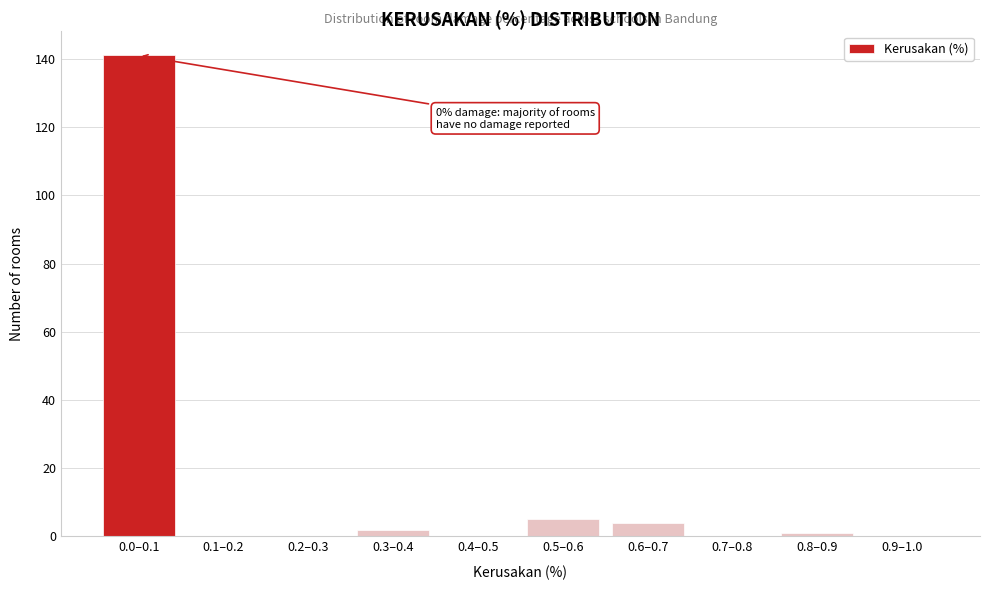

Reading right to left, extract all data points from this chart.

0.9–1.0=0	0.8–0.9=1	0.7–0.8=0	0.6–0.7=4	0.5–0.6=5	0.4–0.5=0	0.3–0.4=2	0.2–0.3=0	0.1–0.2=0	0.0–0.1=141